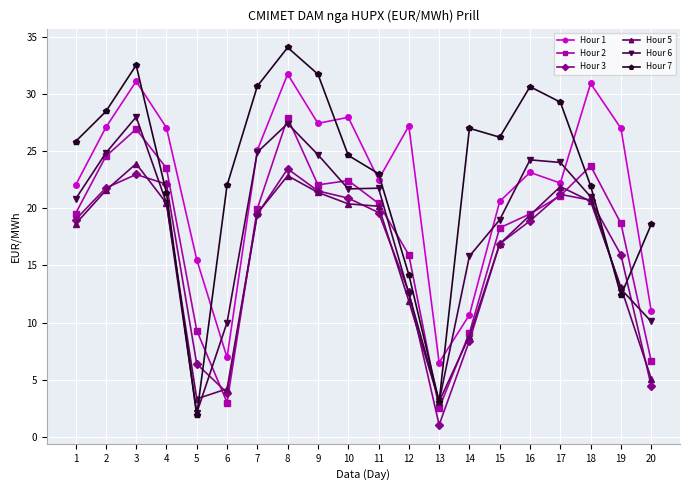

The Hour 3 series shows 28.6 at 15. True or false?

False